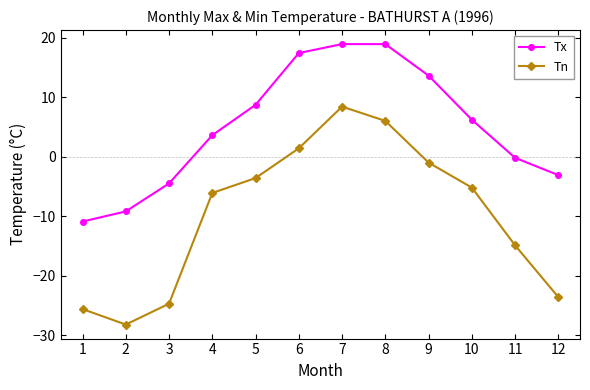

Rank the series by their average value, from highest to lowest.

Tx, Tn